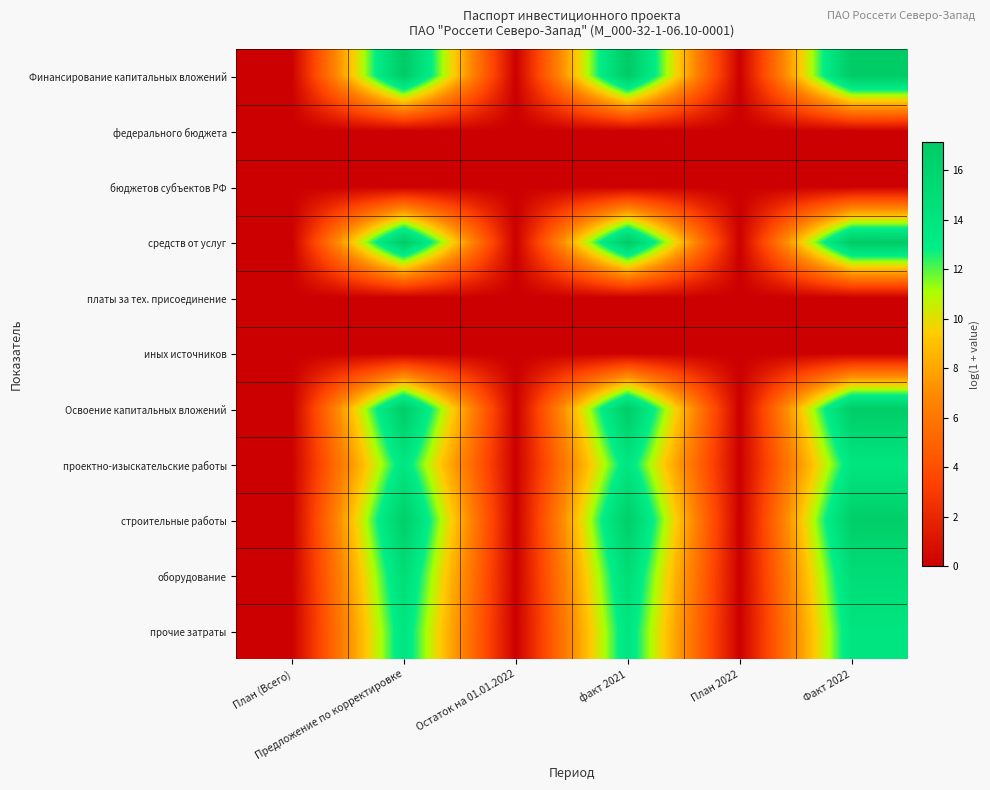

Reading left to right, extract all data points from this chart.

Финансирование капитальных вложений: План (Всего)=0.0	Предложение по корректировке=17.1	Остаток на 01.01.2022=0.0	факт 2021=17.1	План 2022=0.0	Факт 2022=17.1
федерального бюджета: План (Всего)=0.0	Предложение по корректировке=0.0	Остаток на 01.01.2022=0.0	факт 2021=0.0	План 2022=0.0	Факт 2022=0.0
бюджетов субъектов РФ: План (Всего)=0.0	Предложение по корректировке=0.0	Остаток на 01.01.2022=0.0	факт 2021=0.0	План 2022=0.0	Факт 2022=0.0
средств от услуг: План (Всего)=0.0	Предложение по корректировке=17.1	Остаток на 01.01.2022=0.0	факт 2021=17.1	План 2022=0.0	Факт 2022=17.1
платы за тех. присоединение: План (Всего)=0.0	Предложение по корректировке=0.0	Остаток на 01.01.2022=0.0	факт 2021=0.0	План 2022=0.0	Факт 2022=0.0
иных источников: План (Всего)=0.0	Предложение по корректировке=0.0	Остаток на 01.01.2022=0.0	факт 2021=0.0	План 2022=0.0	Факт 2022=0.0
Освоение капитальных вложений: План (Всего)=0.0	Предложение по корректировке=17.0	Остаток на 01.01.2022=0.0	факт 2021=17.0	План 2022=0.0	Факт 2022=17.0
проектно-изыскательские работы: План (Всего)=0.0	Предложение по корректировке=13.8	Остаток на 01.01.2022=0.0	факт 2021=13.8	План 2022=0.0	Факт 2022=13.8
строительные работы: План (Всего)=0.0	Предложение по корректировке=16.7	Остаток на 01.01.2022=0.0	факт 2021=16.7	План 2022=0.0	Факт 2022=16.7
оборудование: План (Всего)=0.0	Предложение по корректировке=14.9	Остаток на 01.01.2022=0.0	факт 2021=14.9	План 2022=0.0	Факт 2022=14.9
прочие затраты: План (Всего)=0.0	Предложение по корректировке=13.9	Остаток на 01.01.2022=0.0	факт 2021=13.9	План 2022=0.0	Факт 2022=13.9